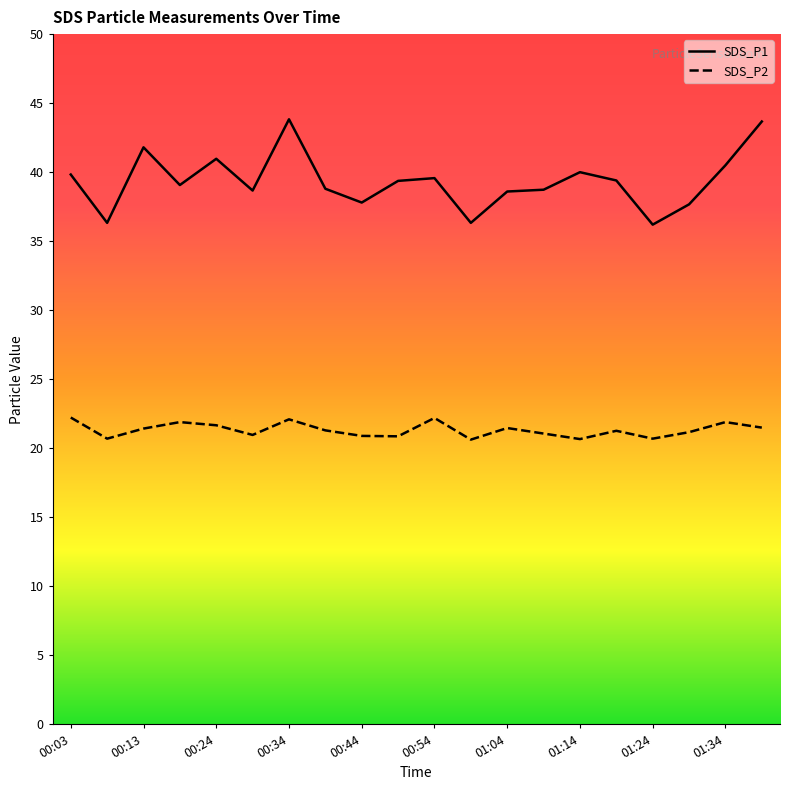

Count the number of categories in the chart.

20